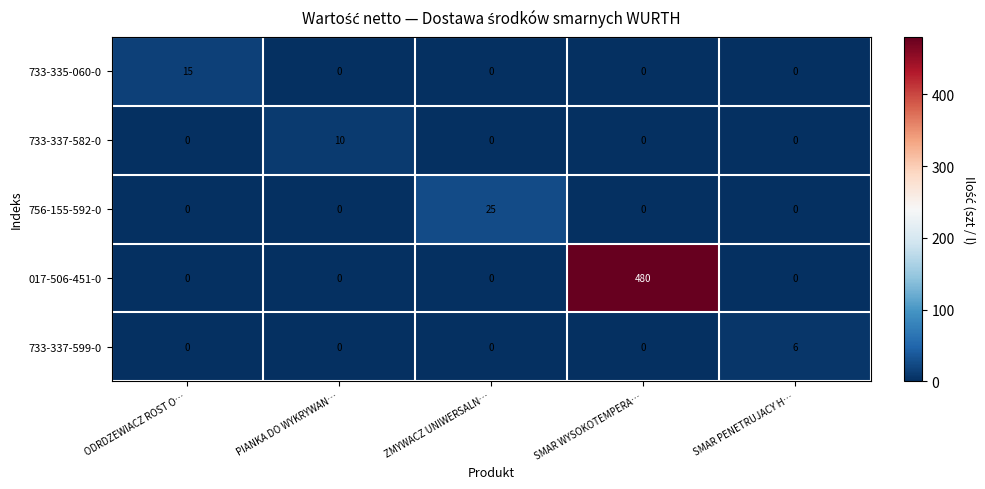

What is the sum of all 756-155-592-0 values?

25